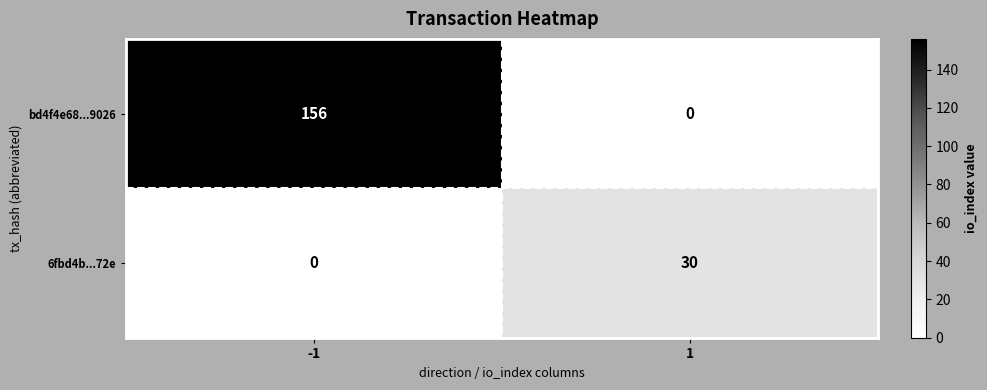

How many values in the 6fbd4b...72e series are below 30?

1